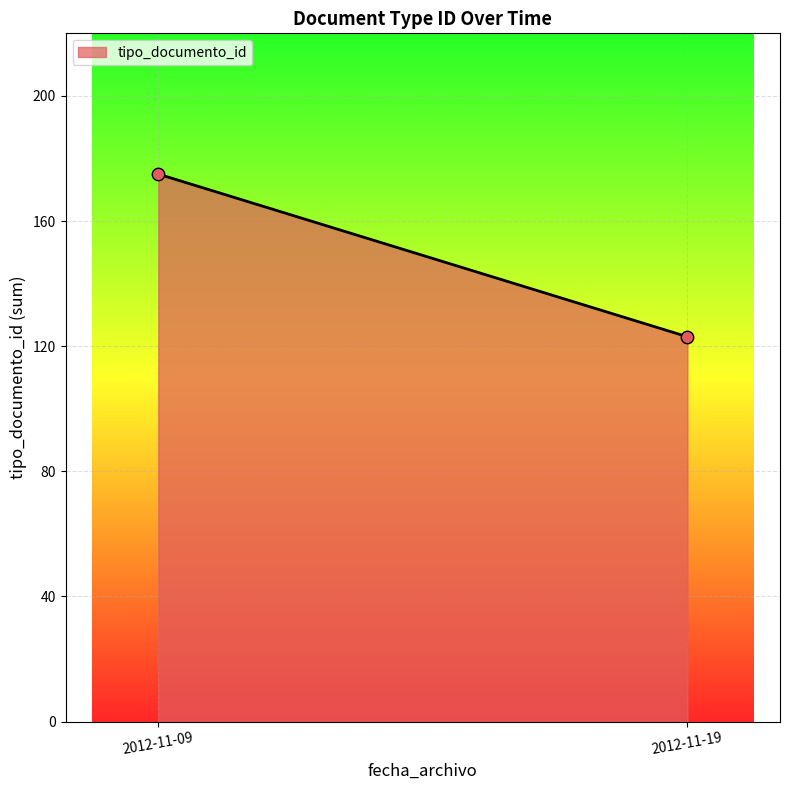

What is the greatest value displayed?

175.0